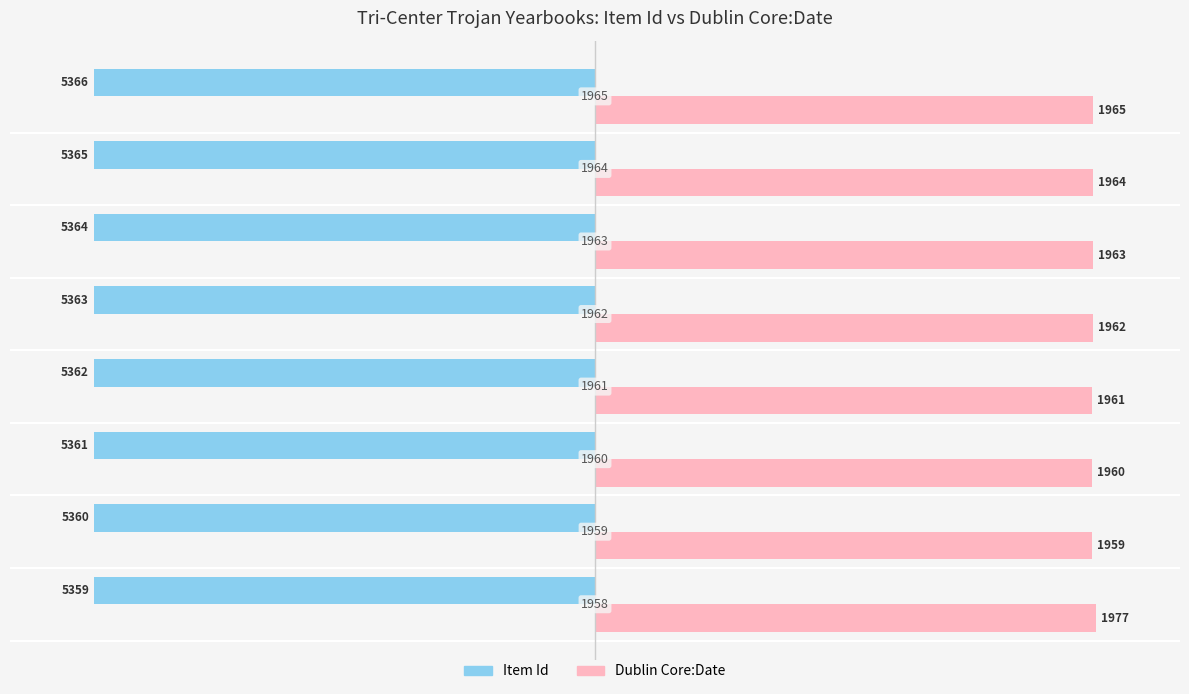

What are all the series names shown in the legend?

Item Id, Dublin Core:Date